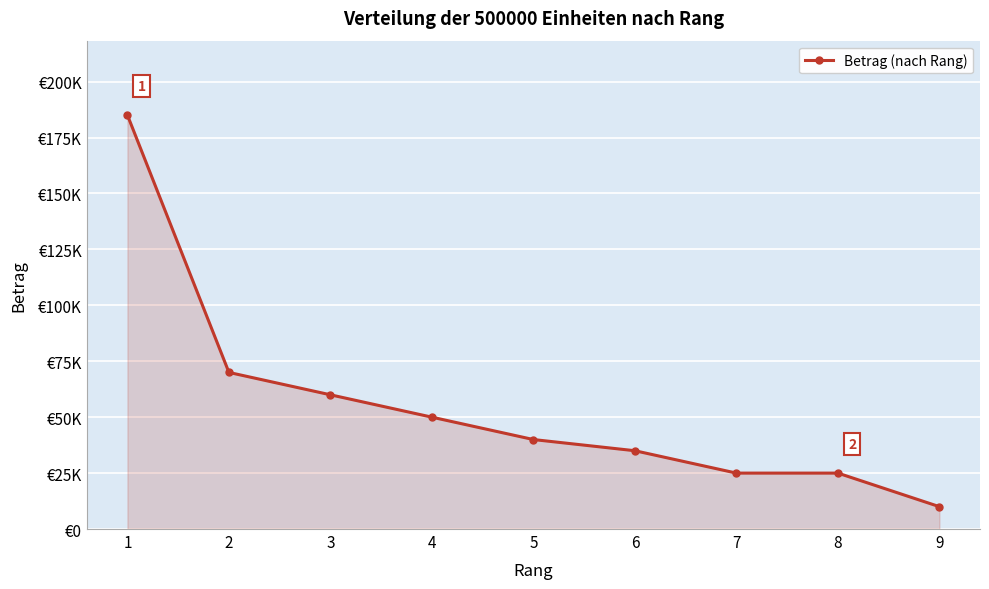

What is the difference between the values at 7 and 3?

35000